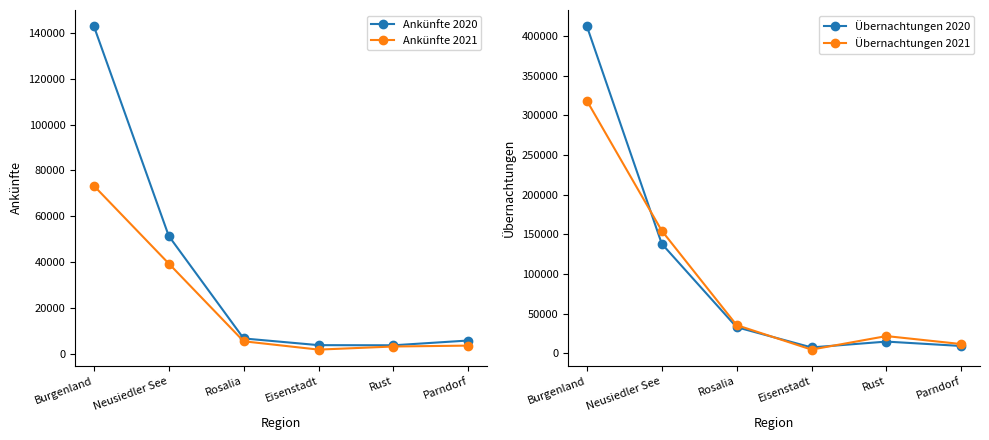

What is the label of the 5th point from the right?

Neusiedler See